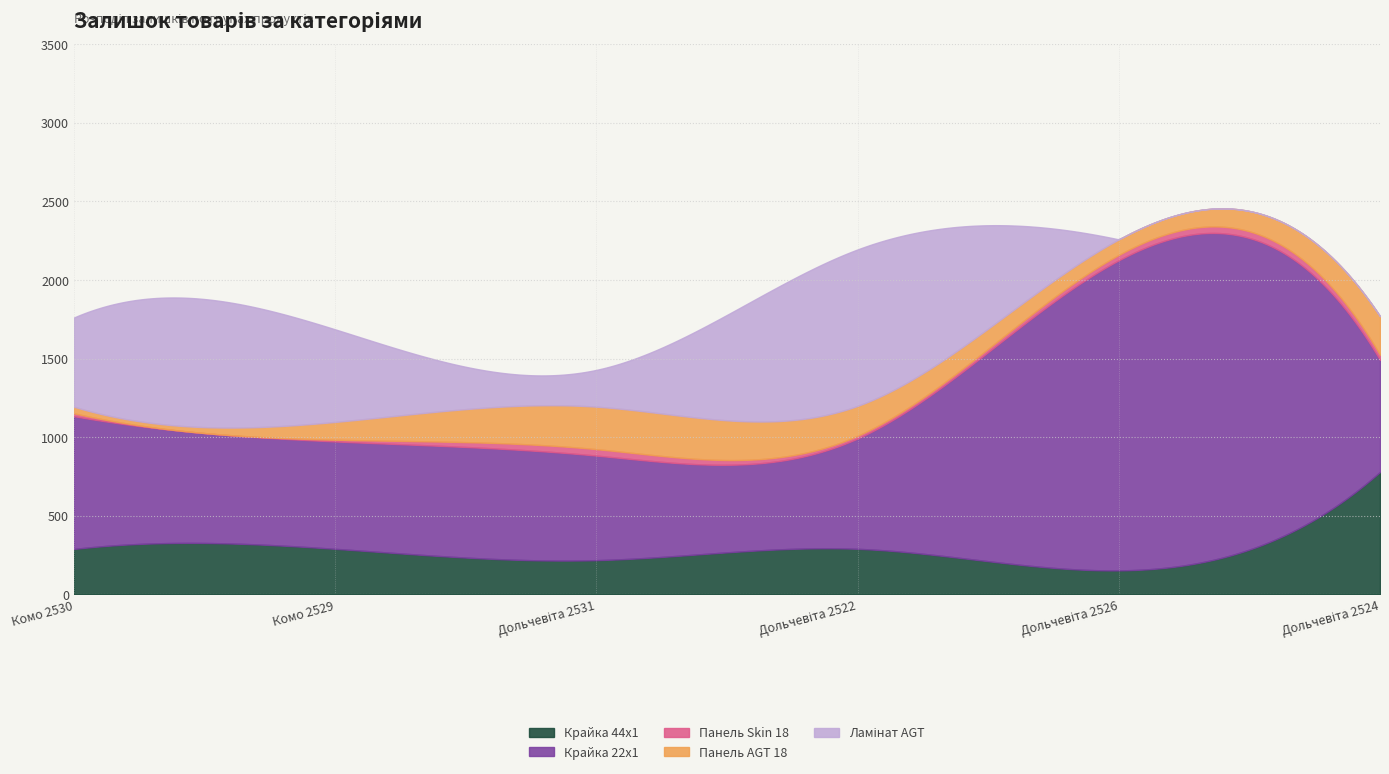

True or false: Крайка 22x1 and Панель Skin 18 intersect in this chart.

False